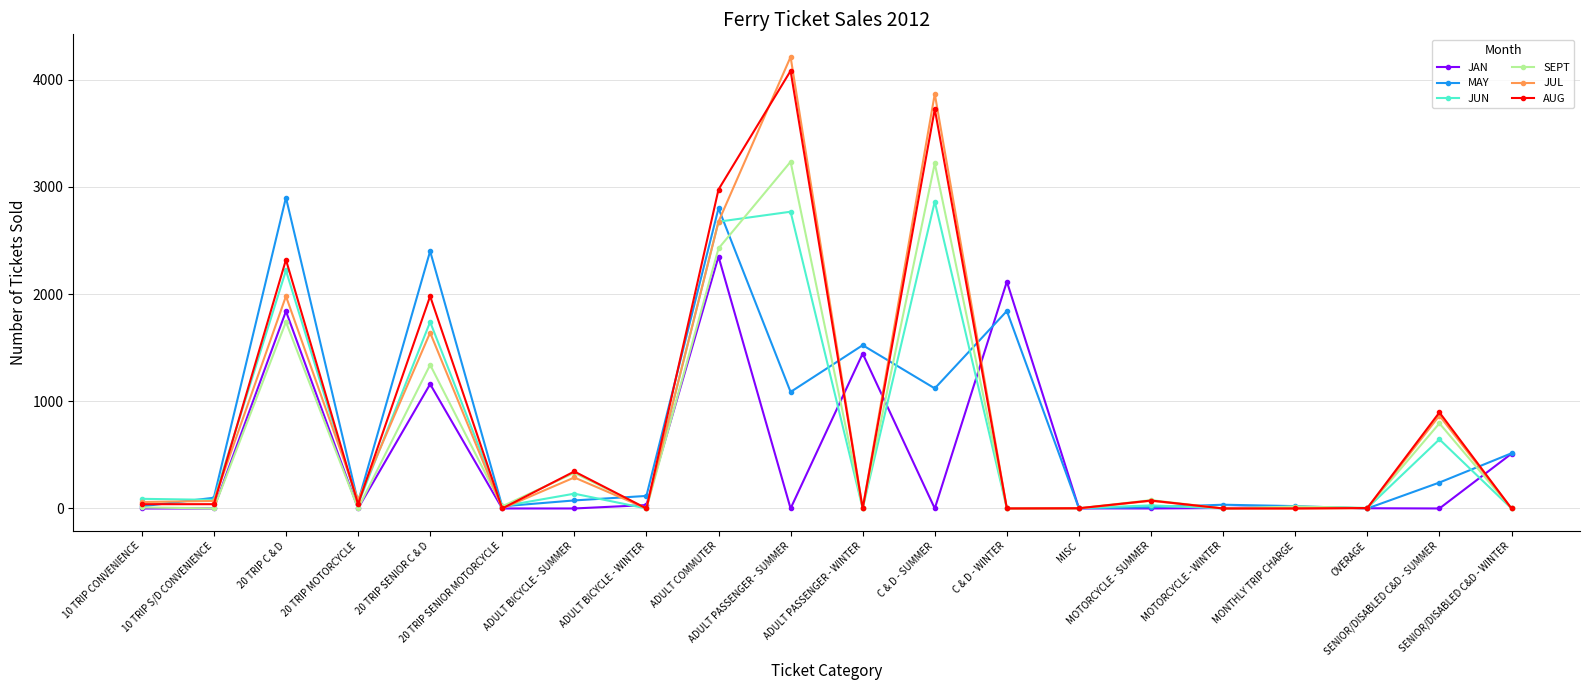

Which series has the largest range (max minus min)?

JUL